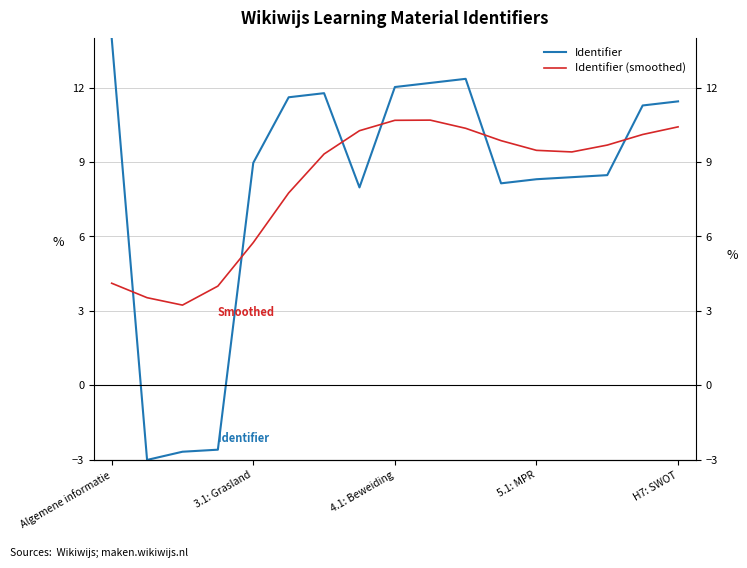

How many values in the Identifier series exceed 8?

13